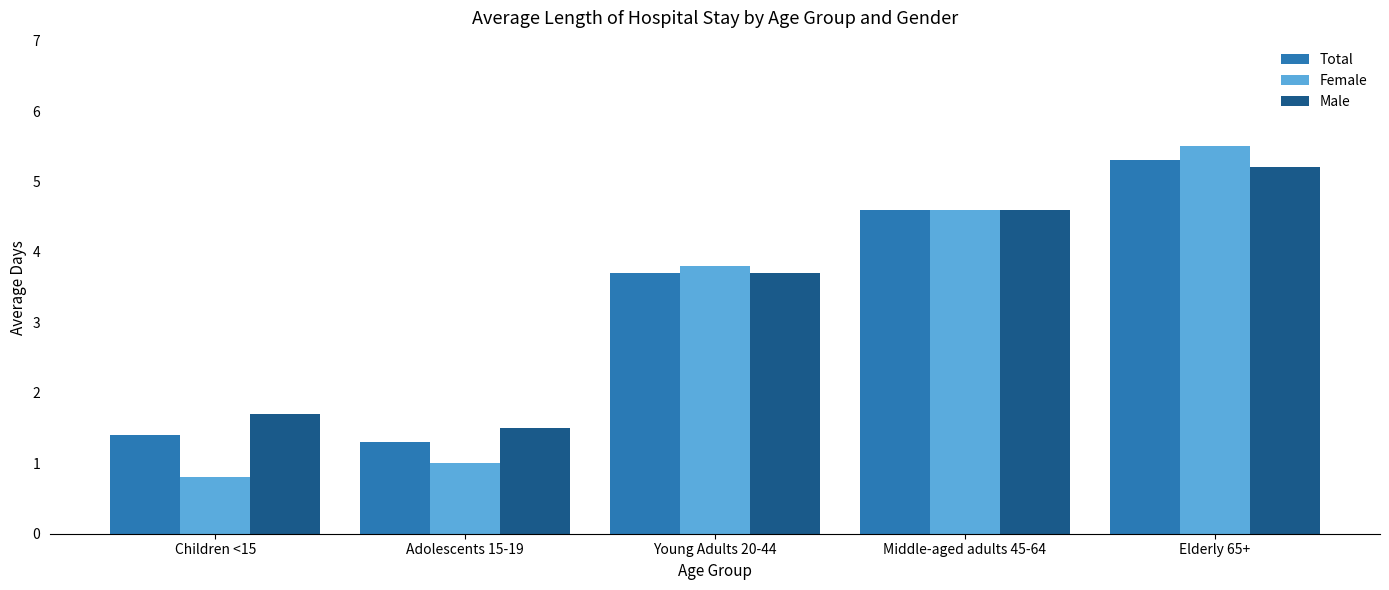

Which category has the highest value across all series?

Elderly 65+